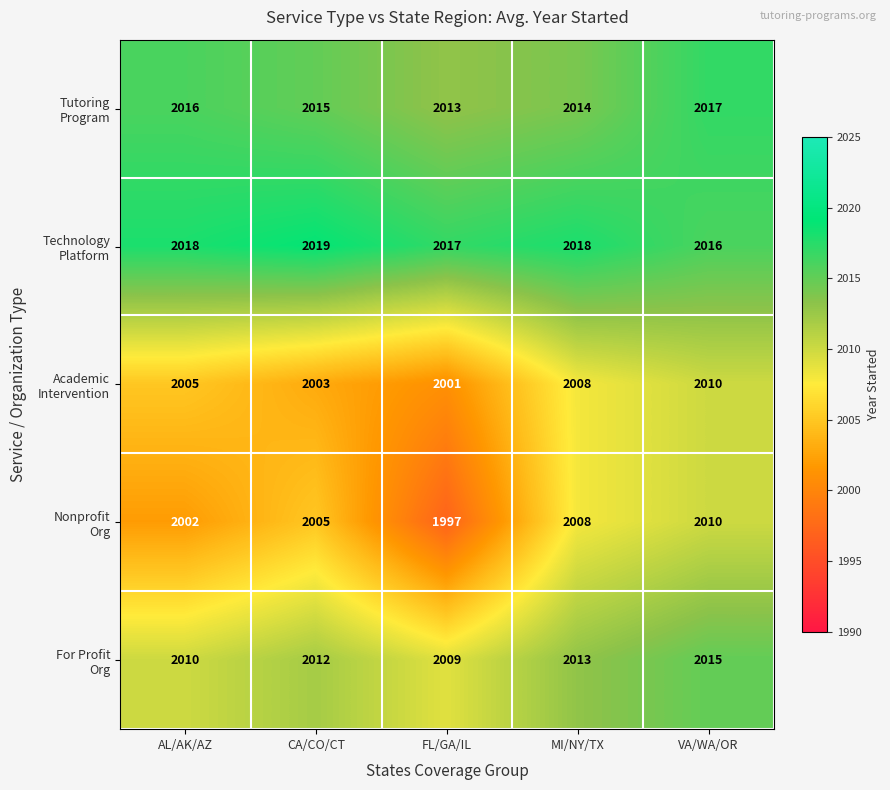

What is the total value across all series at AL/AK/AZ?

10051